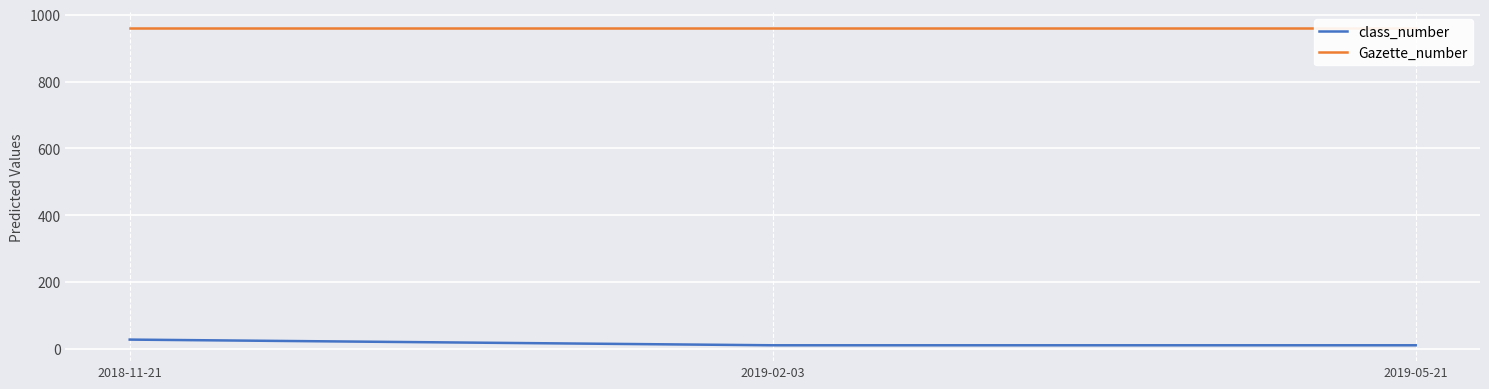

What is the approximate value of class_number at 2019-02-03?

11